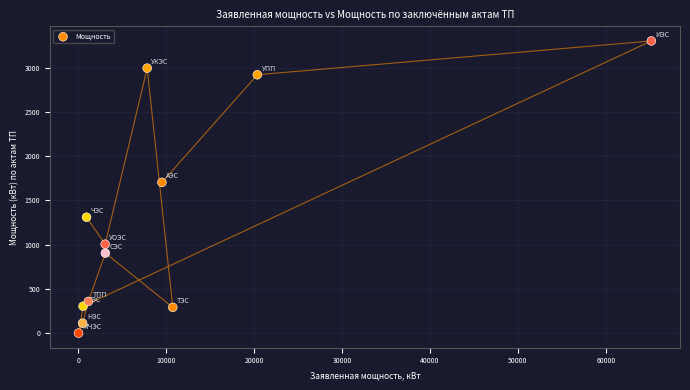

What is the average X value?

10252.6